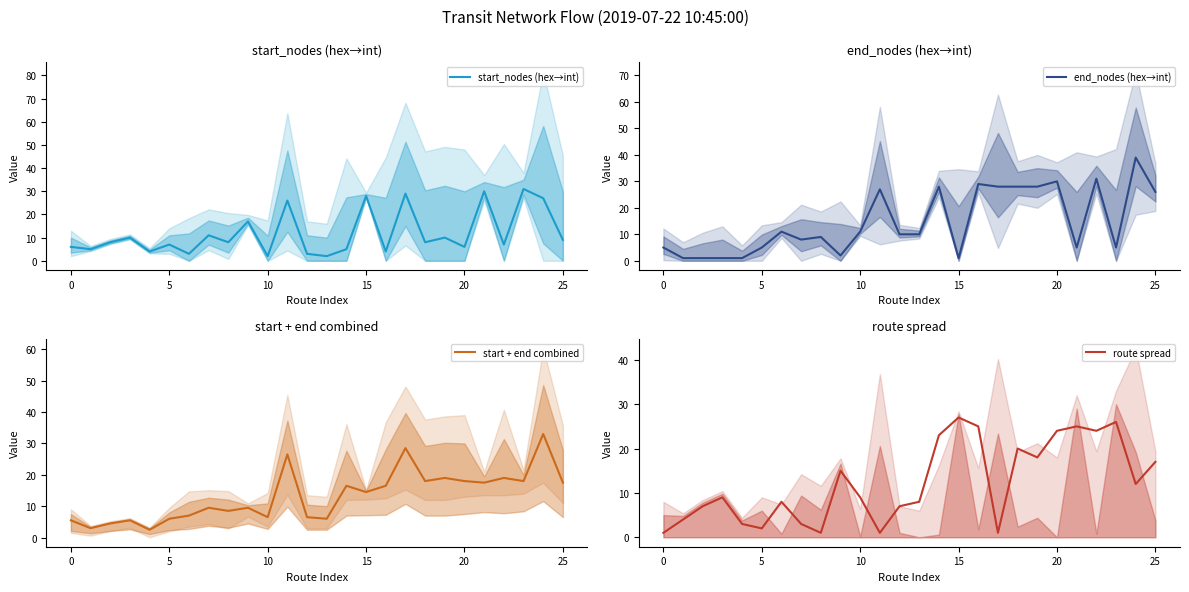

Rank the series by their maximum value, from lowest to highest.

route spread, start_nodes (hex→int), start + end combined, end_nodes (hex→int)